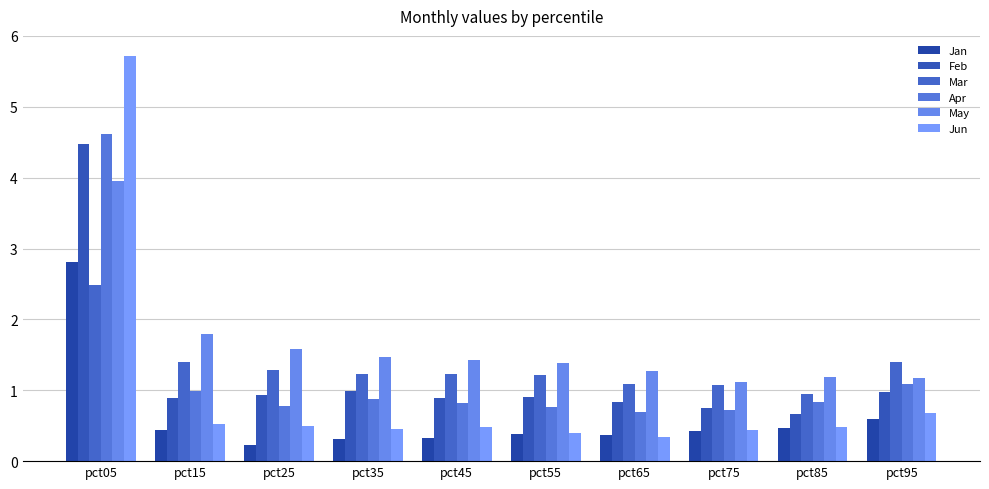

At which label does Apr reach its minimum?

pct65